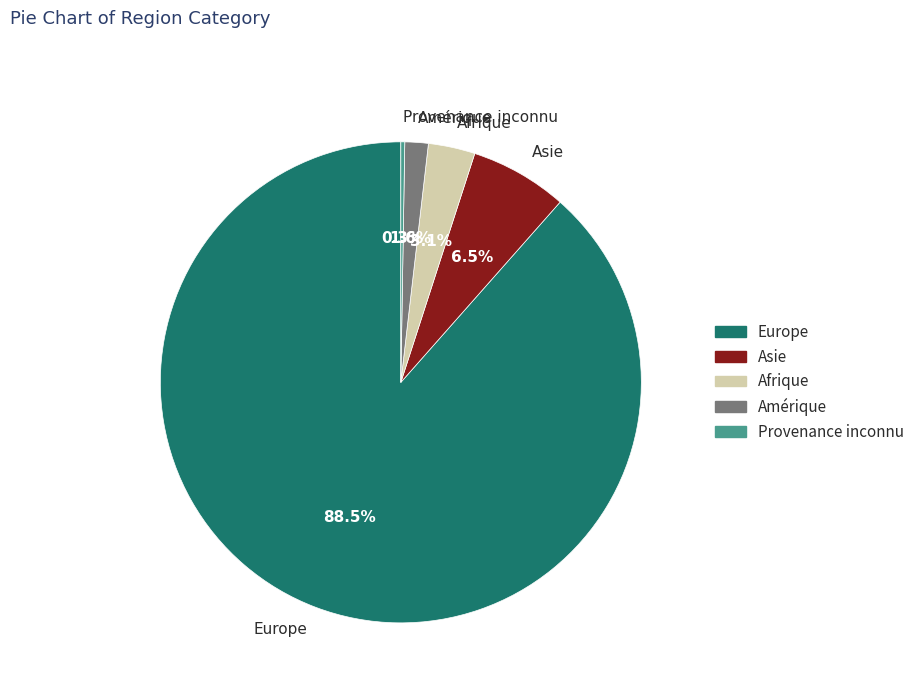

Which category has the biggest portion of the pie?

Europe